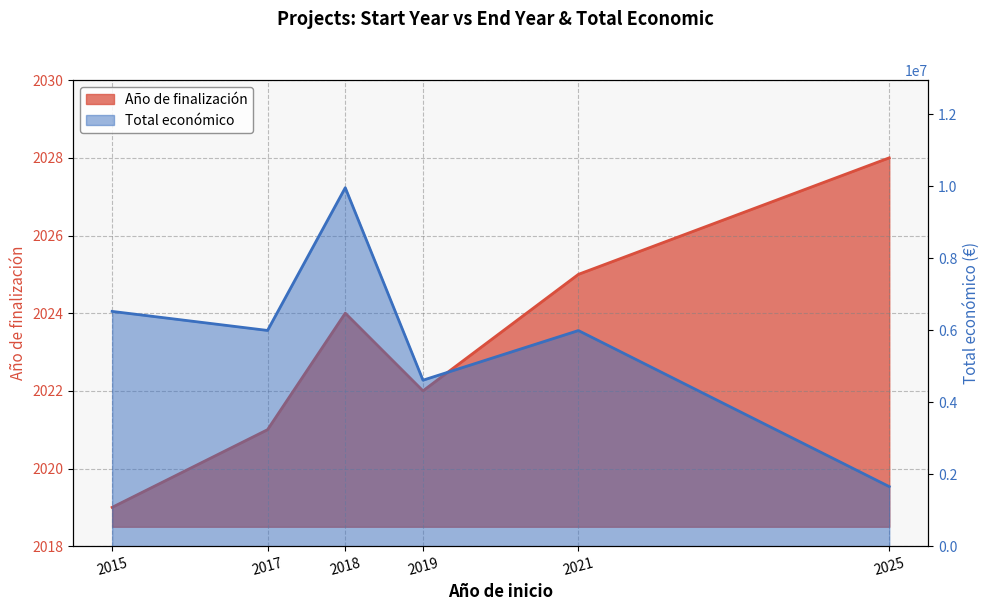

At which label does Total económico first exceed 5996175?

2015